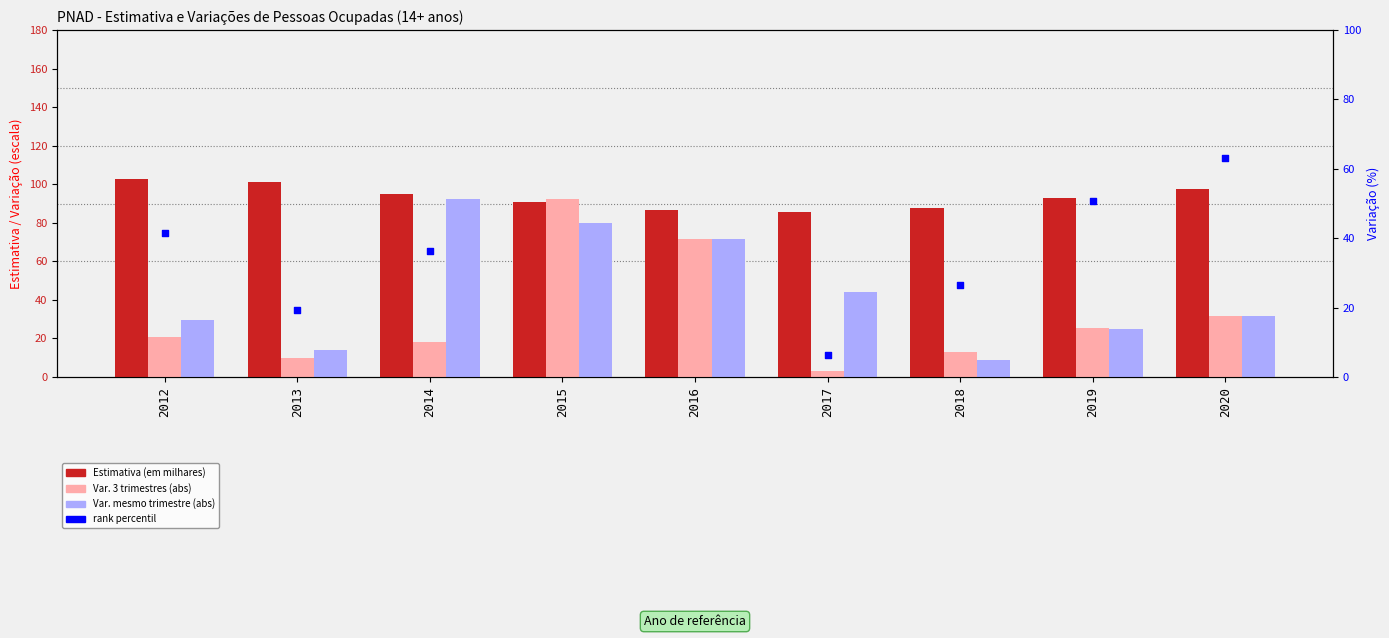

Which series reaches the maximum Y coordinate?

rank percentil